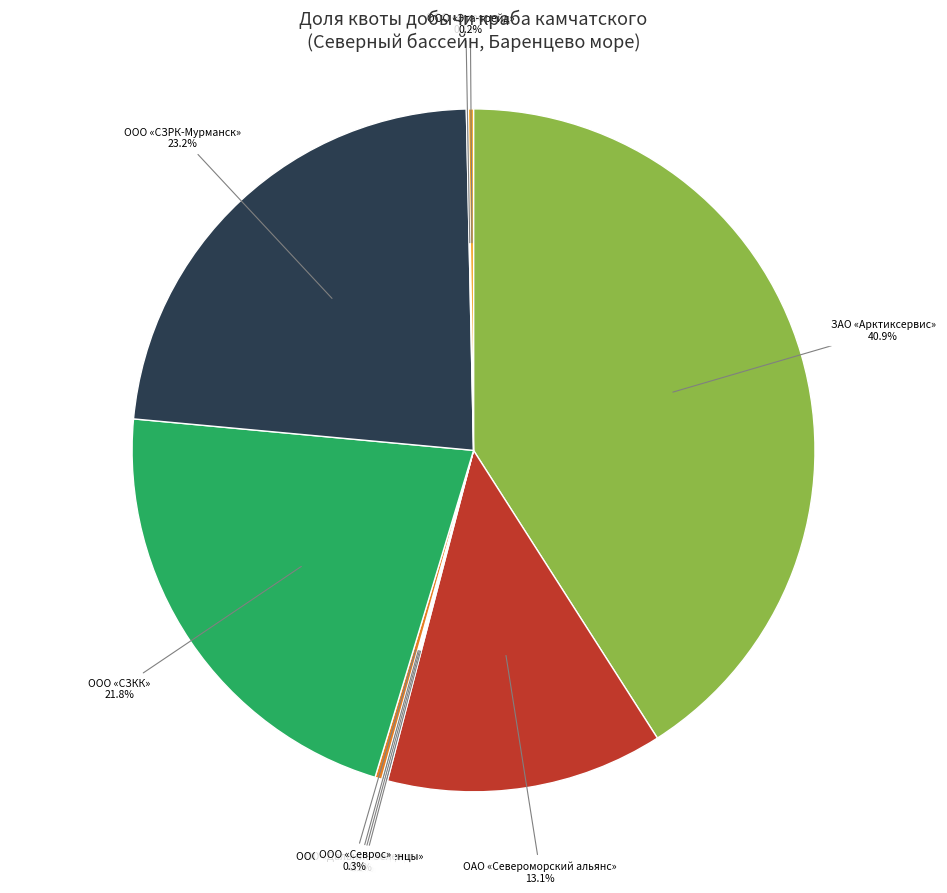

Is there a majority slice in this chart?

No